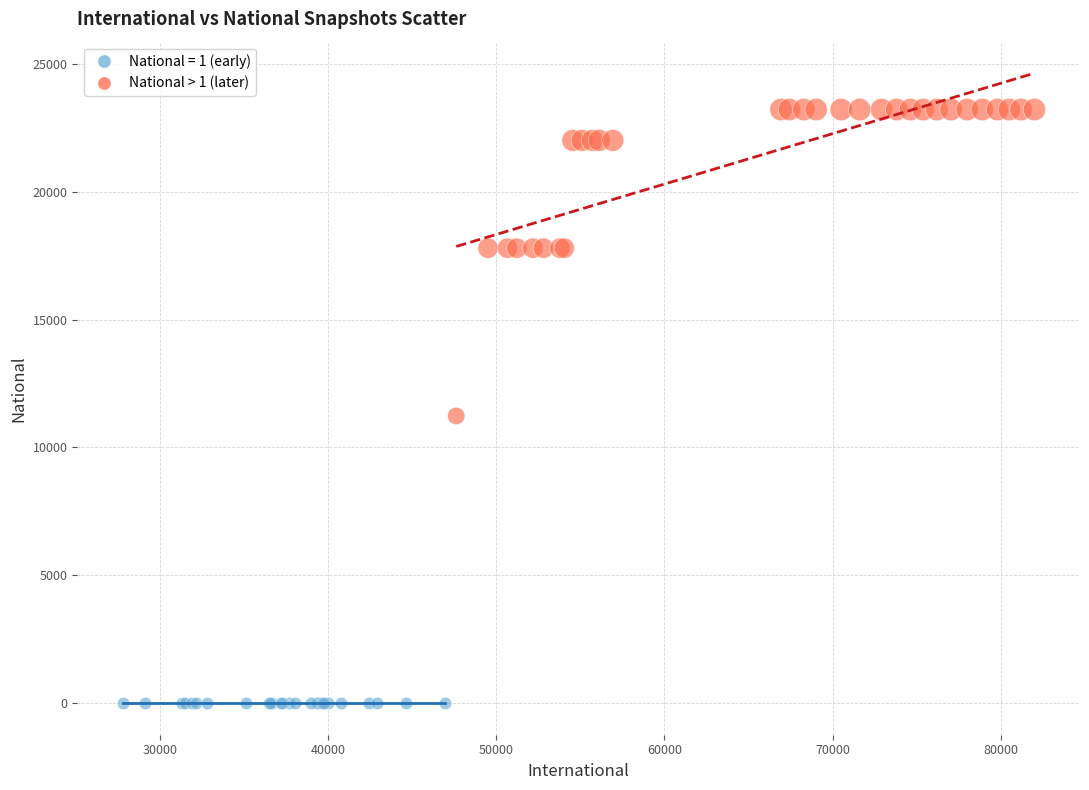

Which series reaches the maximum Y coordinate?

National > 1 (later)